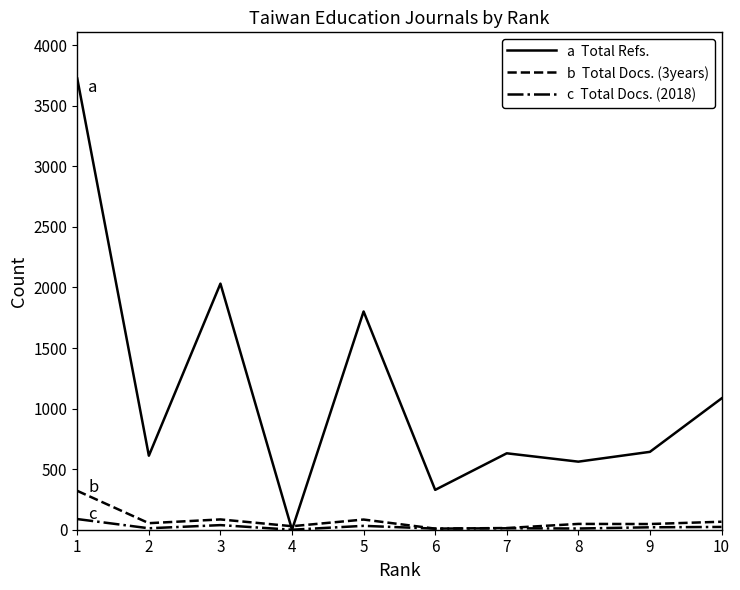

What is the greatest value displayed?

3725